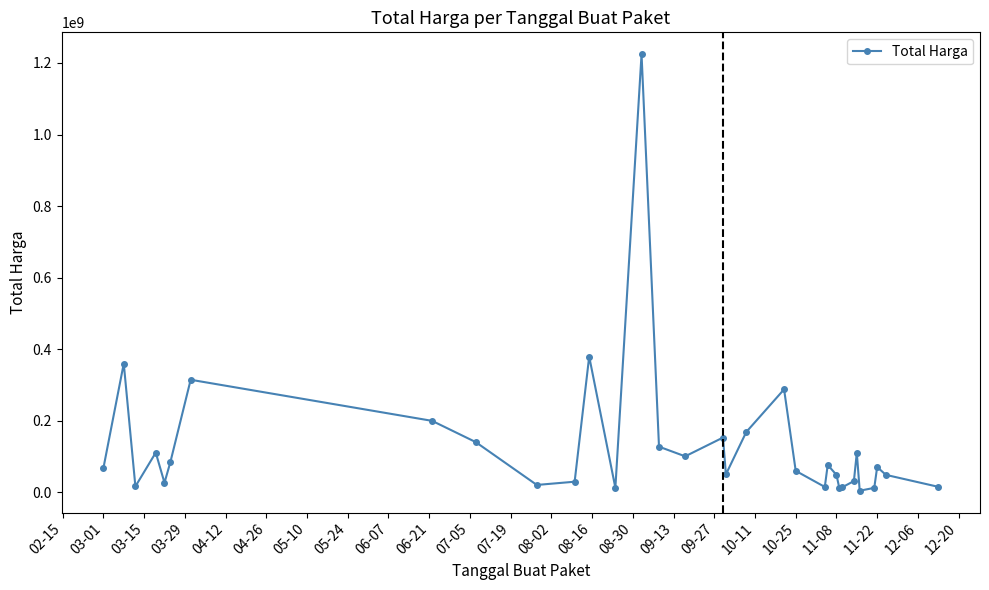

How many data points does each series have?

33